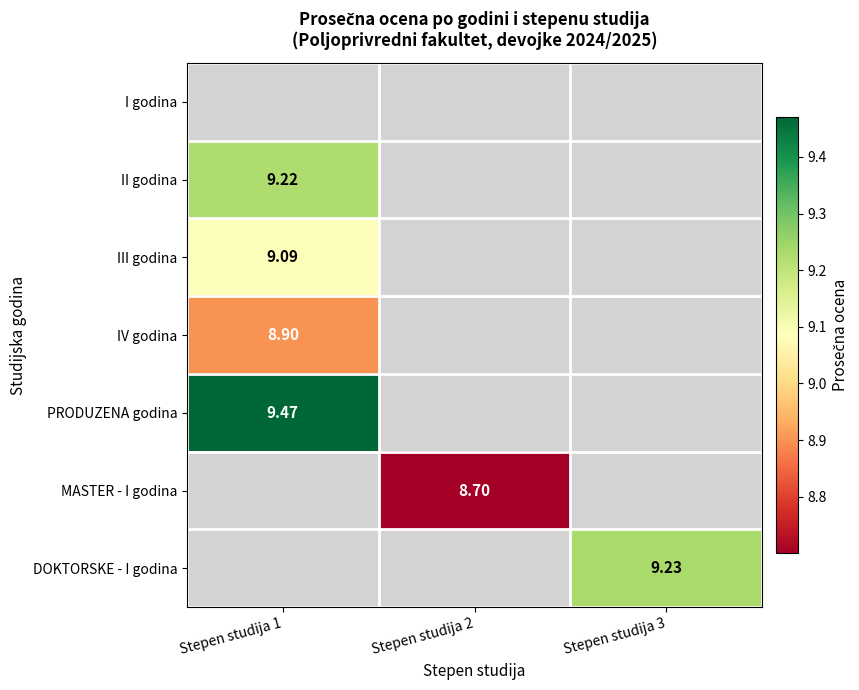

Which category has the highest value across all series?

Stepen studija 1